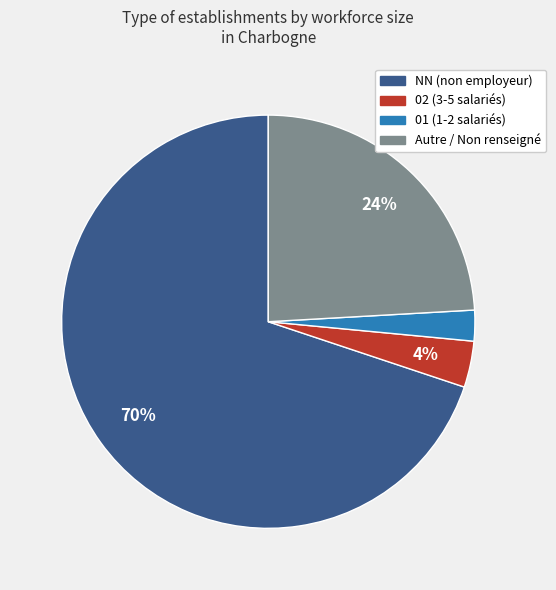

How many slices are in this pie chart?

4